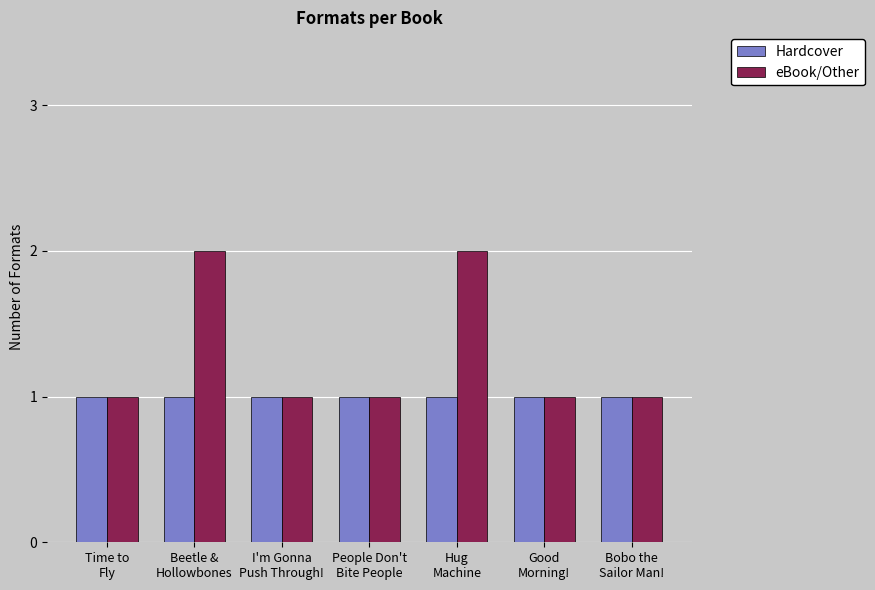

Reading left to right, what are all the values shown in this chart?

Hardcover: 1	1	1	1	1	1	1
eBook/Other: 1	2	1	1	2	1	1